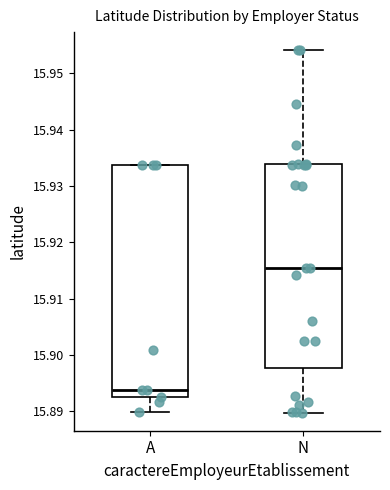

Reading left to right, read every box against the y-axis: the position of its median line, the range the box covers, and the ends of its whiskers. The values are not printed on the chart, so give them approximately, as read against the axis.

A: median 15.894, box 15.893 to 15.934, whiskers 15.890 to 15.934
N: median 15.916, box 15.898 to 15.934, whiskers 15.890 to 15.954